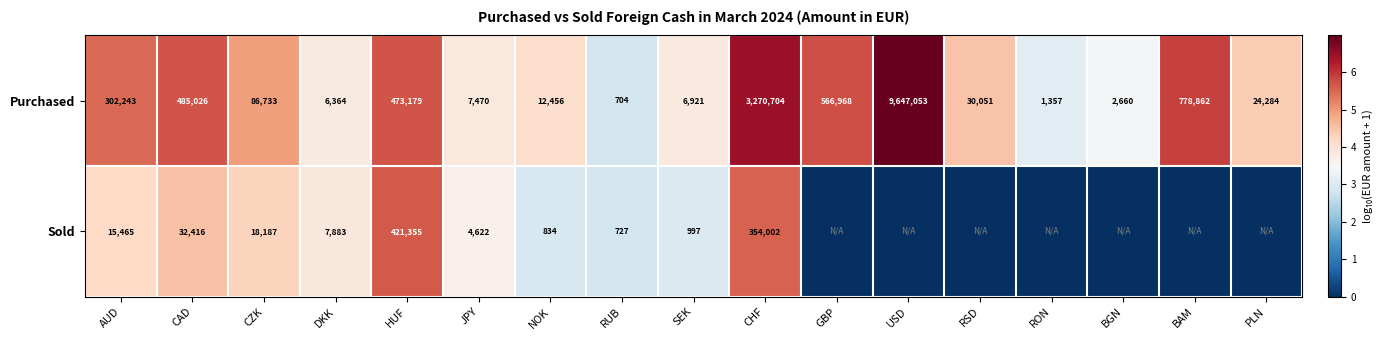

At which category is the sum across all series the highest?

CHF